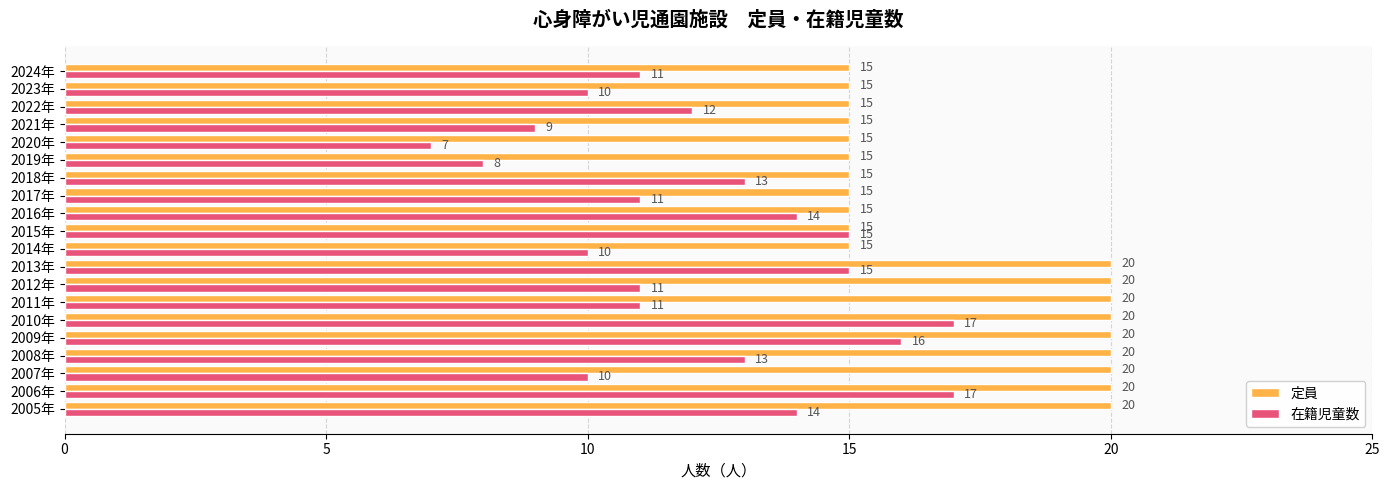

Which series has the largest range (max minus min)?

在籍児童数